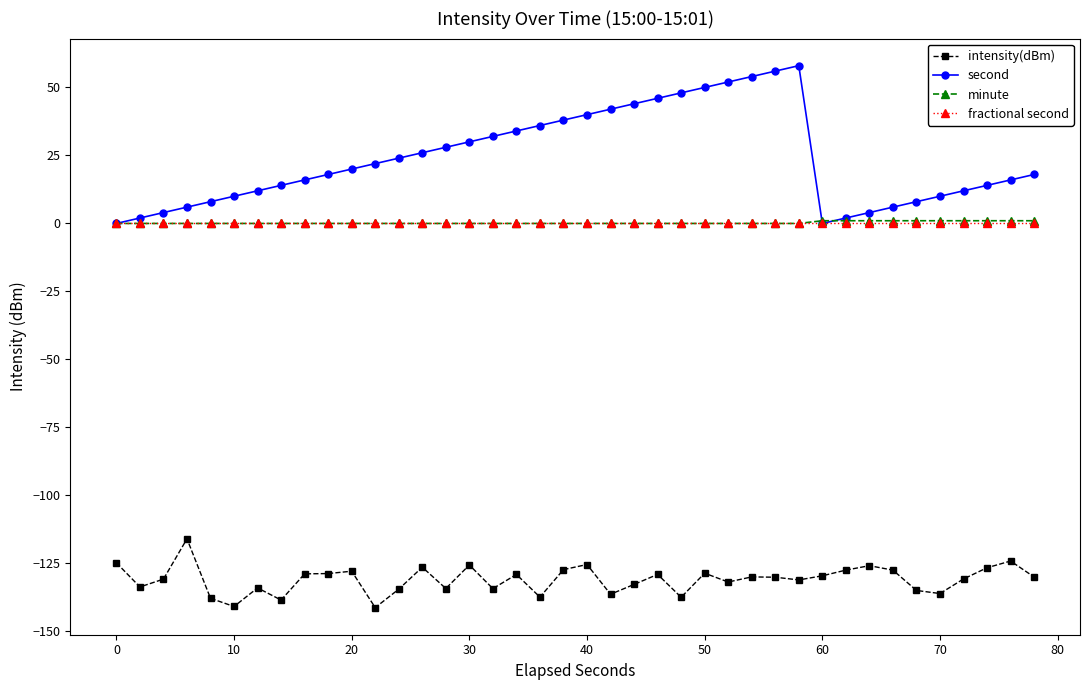

What is the difference between the maximum and minimum values in the intensity(dBm) series?

25.3